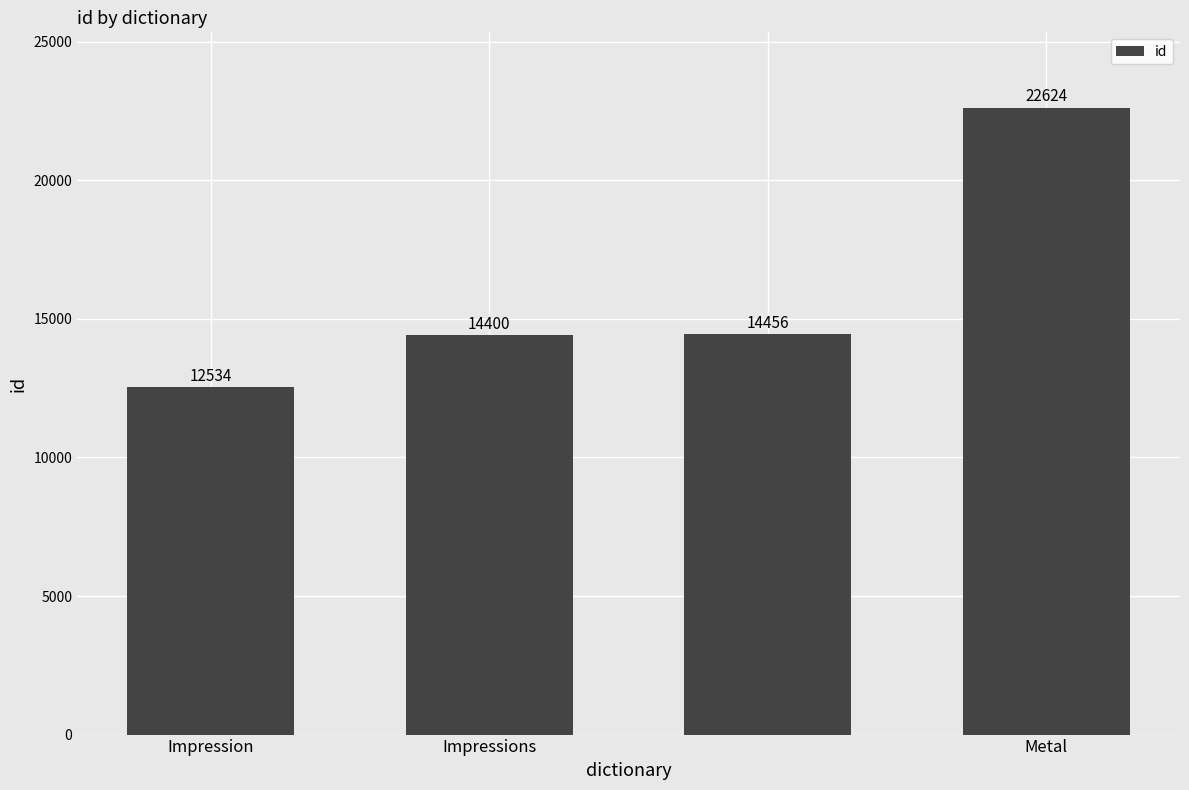

What is the value of the 1st bar from the left?

12534